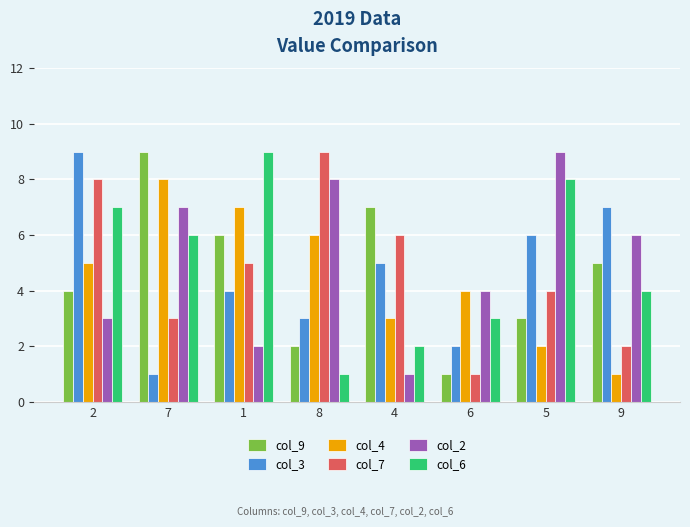

How many series are shown in this chart?

6